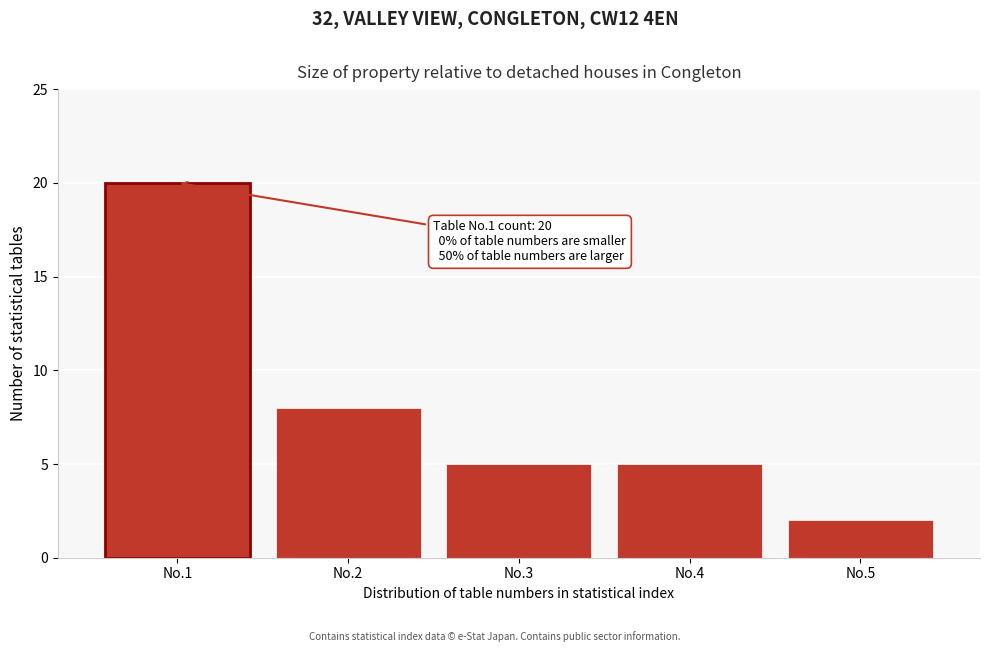

Reading right to left, list all the values displayed in this chart.

No.5=2	No.4=5	No.3=5	No.2=8	No.1=20